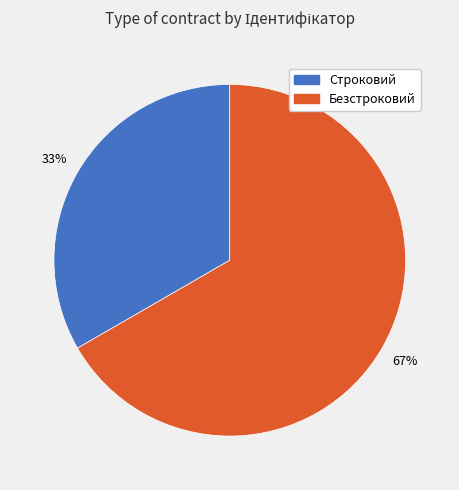

How many segments does this pie chart have?

2